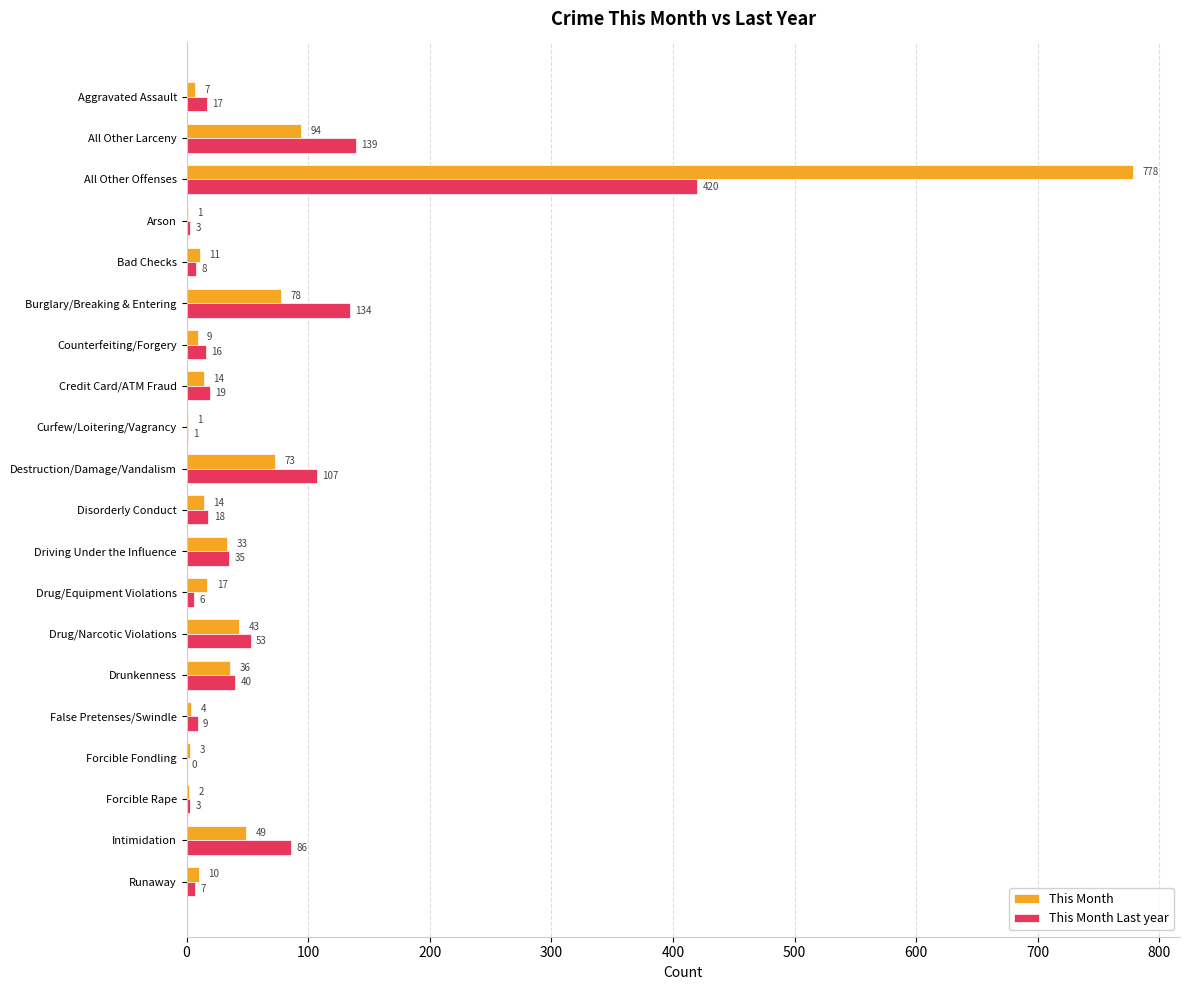

How many series are shown in this chart?

2